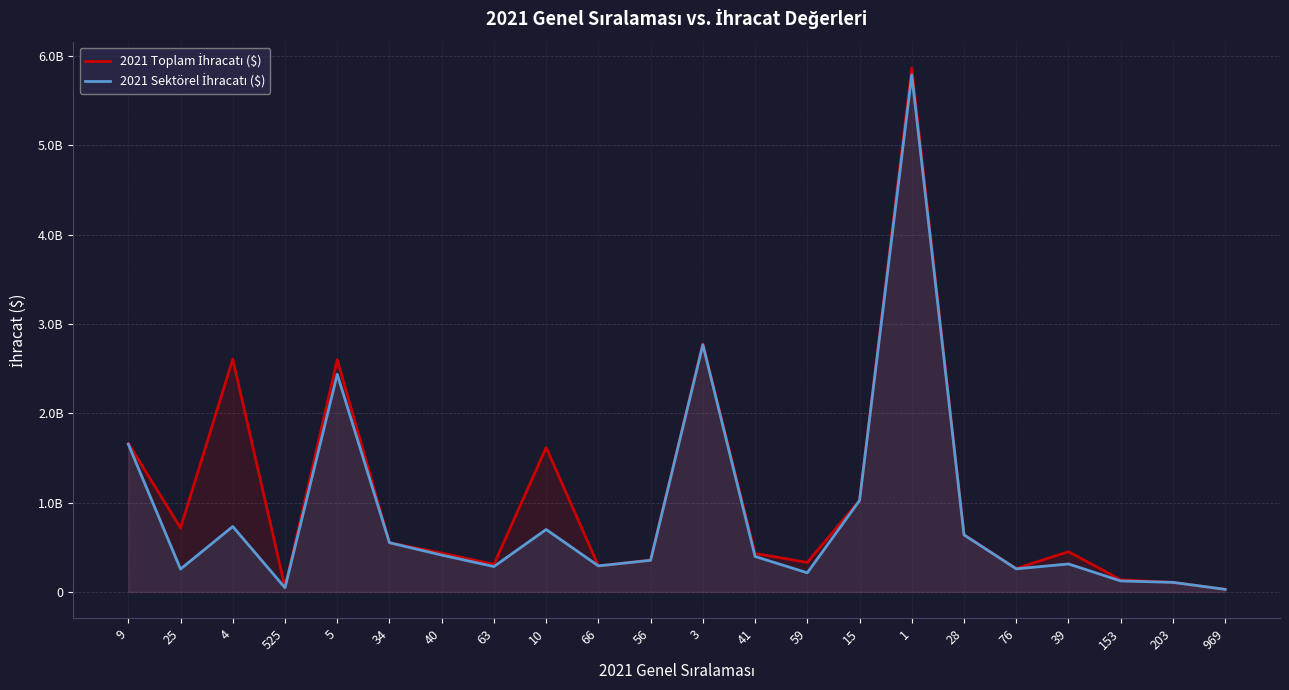

Reading left to right, extract all data points from this chart.

2021 Toplam İhracatı ($): 9=1663435885.1	25=716865033.3	4=2605762593.5	525=50867133.8	5=2600401156.4	34=551188571.5	40=434717841.2	63=308778287.2	10=1616892281.5	66=291493242.1	56=356118099.8	3=2778598644.6	41=430429687.5	59=330021466.6	15=1023621169.1	1=5868236986.4	28=638929817.8	76=261884380.8	39=450356726.9	153=136289085.0	203=106876266.3	969=28782022.1
2021 Sektörel İhracatı ($): 9=1654626305.4	25=255990603.6	4=732448019.3	525=46631014.5	5=2437878042.9	34=551188328.3	40=412619454.9	63=284129432.6	10=698959137.0	66=291493237.2	56=354267596.9	3=2768578336.8	41=397008064.5	59=214220898.9	15=1023585167.0	1=5790145229.9	28=638920310.9	76=258503218.7	39=313168427.3	153=123091618.6	203=106876266.3	969=28782022.1